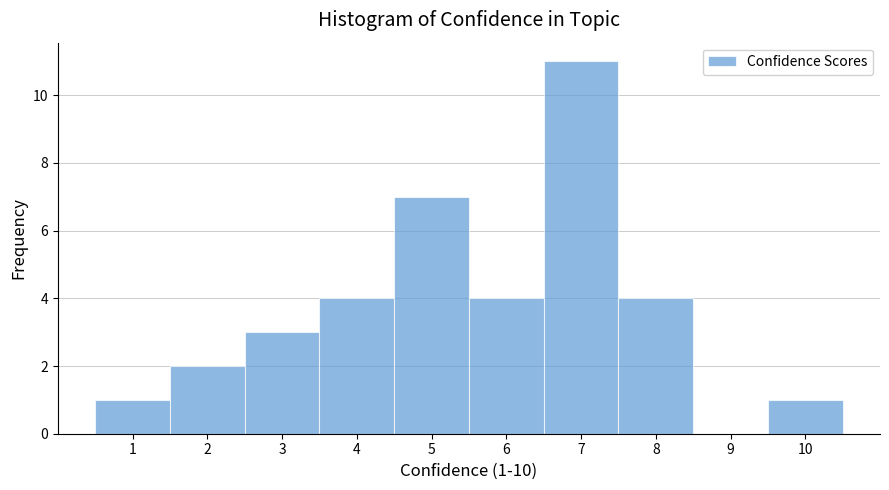

Over which range of the x-axis is the bar tallest?

6.5 to 7.5